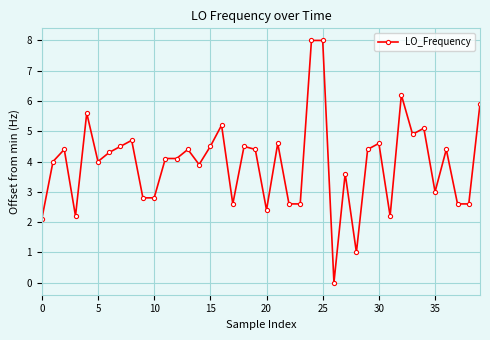

True or false: the data has more than 2 interior local peaks.

True